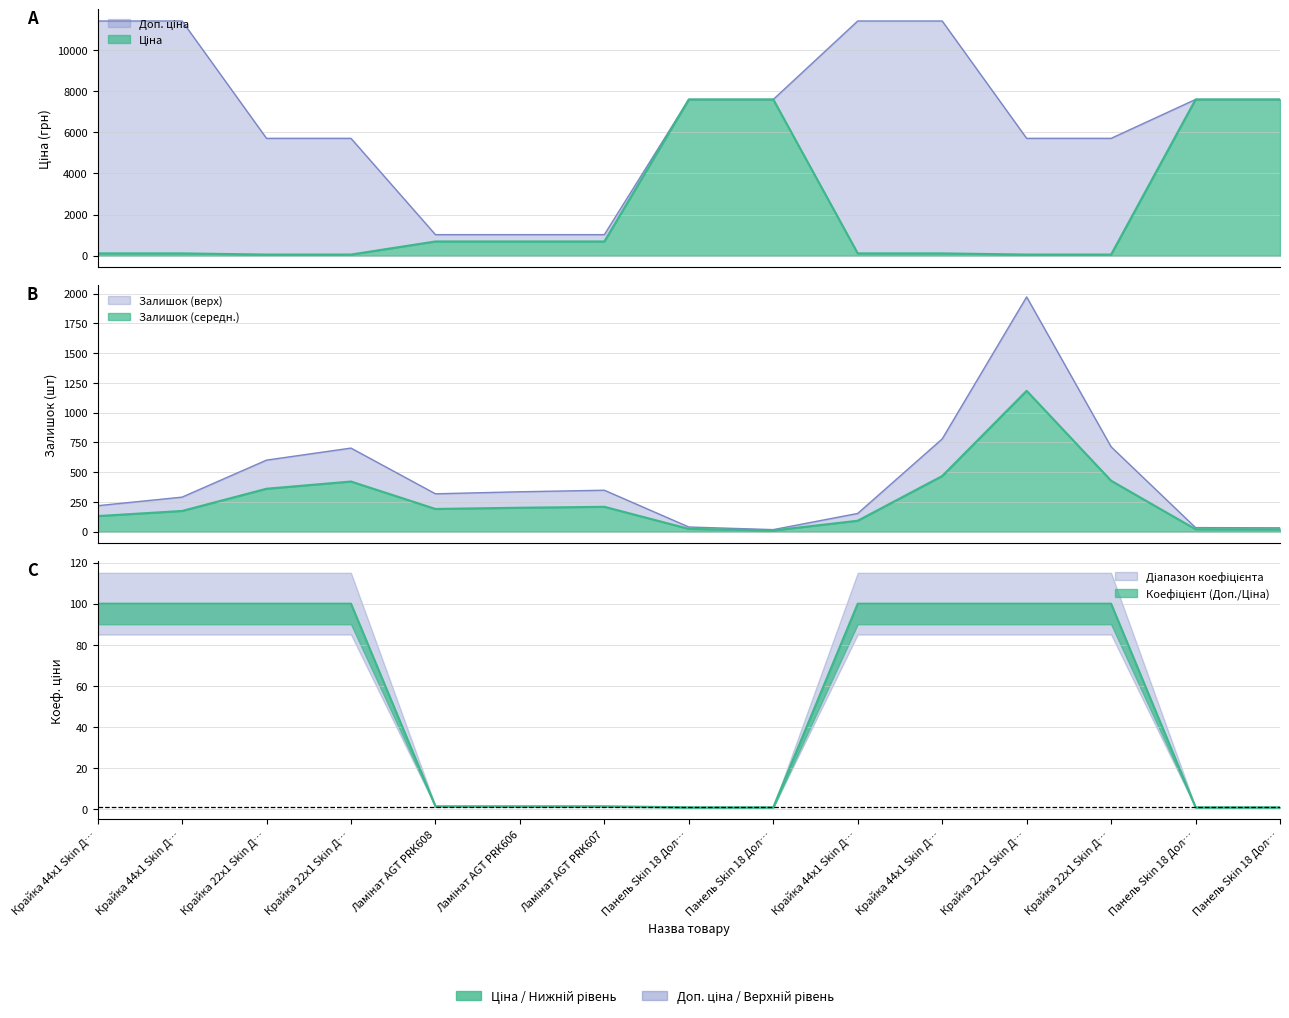

What is the value of the Доп. ціна point at the 6th from the left?

1024.6